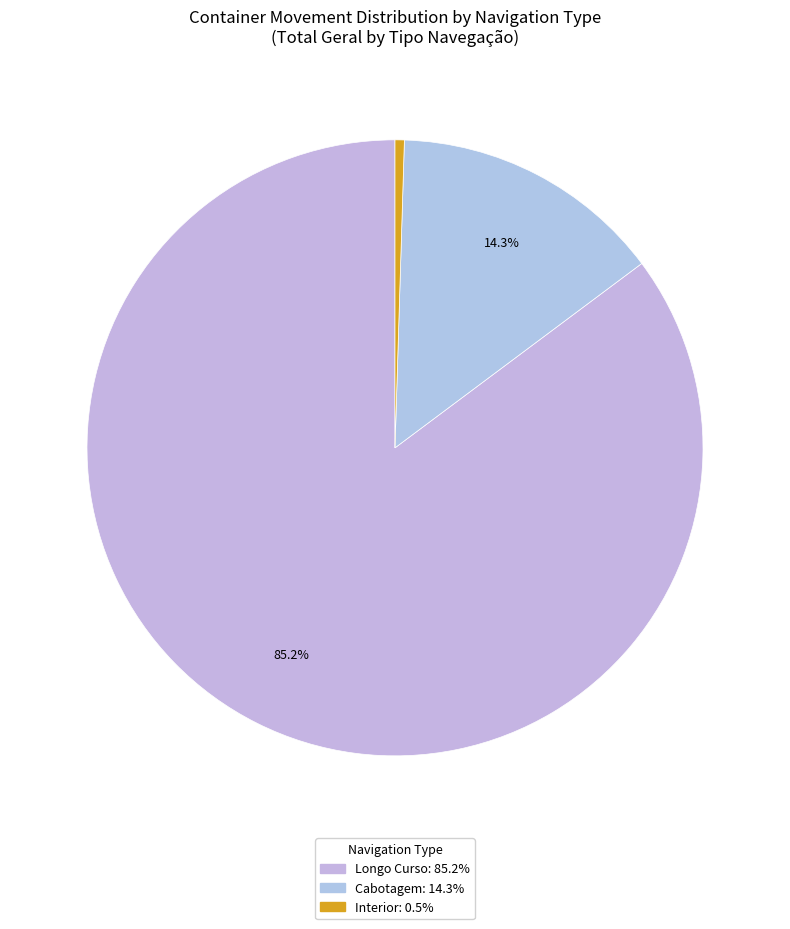

Between Longo Curso and Interior, which is larger?

Longo Curso